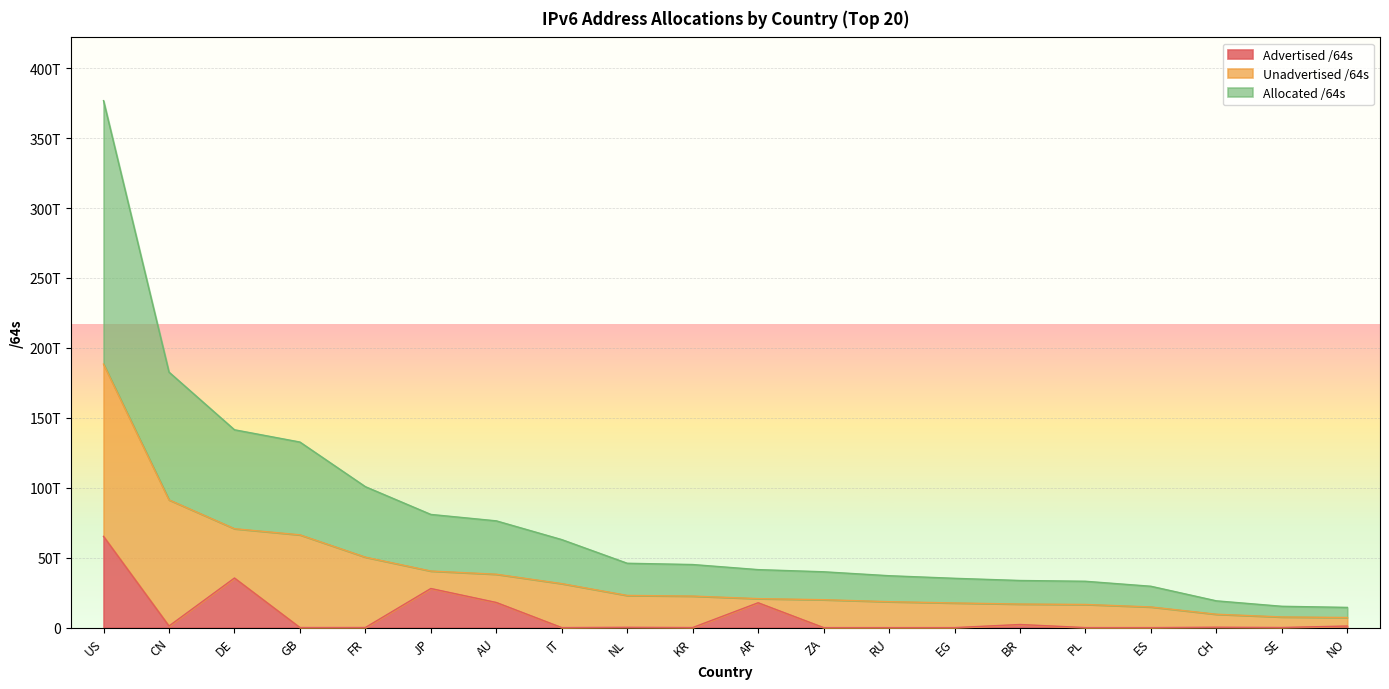

What is the highest value of the Advertised /64s series?

65239458840576